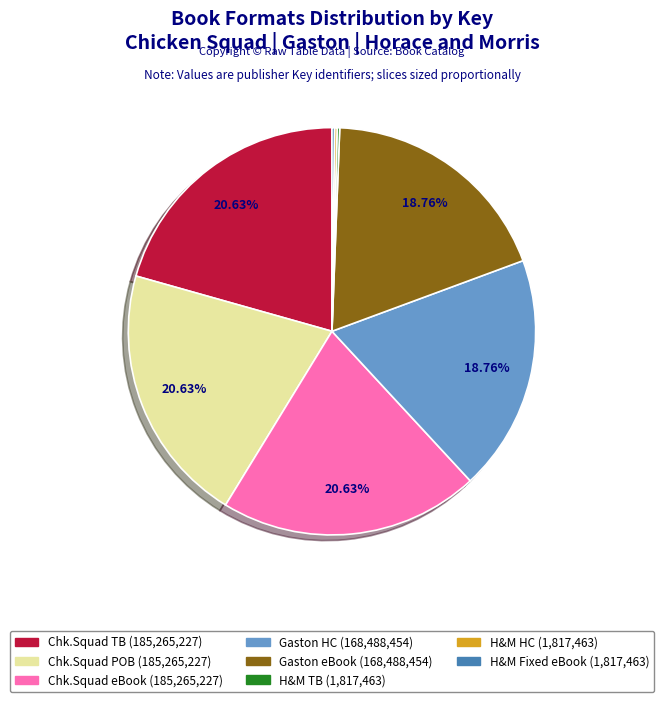

Is there a majority slice in this chart?

No